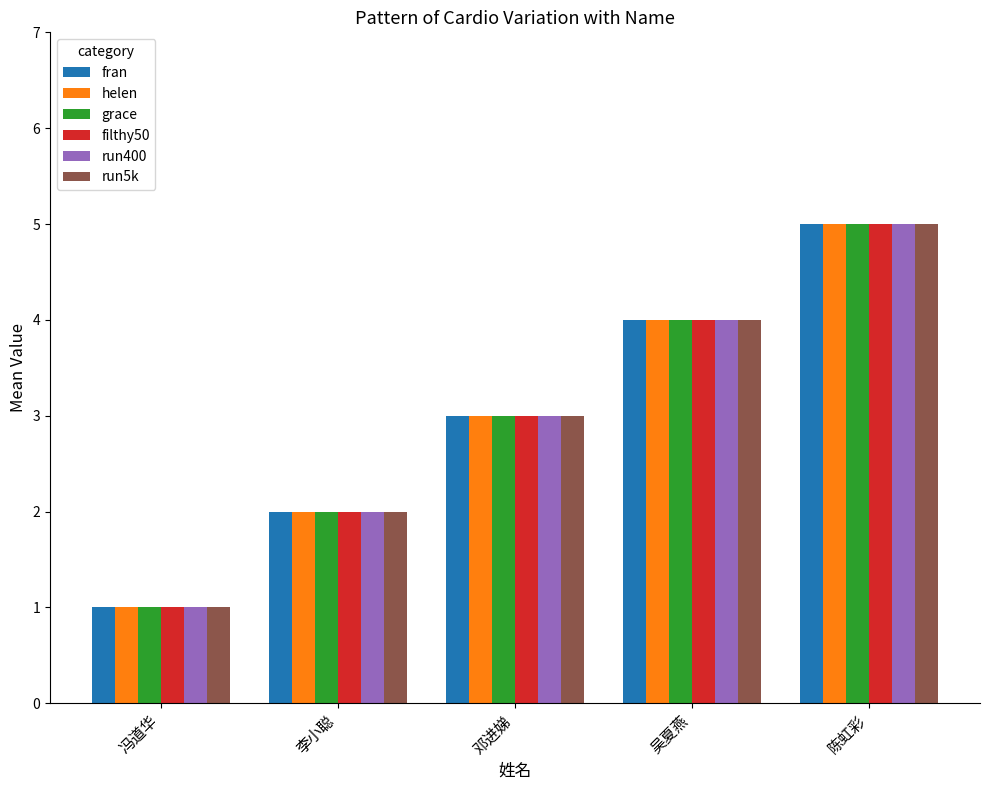

The value of fran at 吴夏燕 is 4. True or false?

True